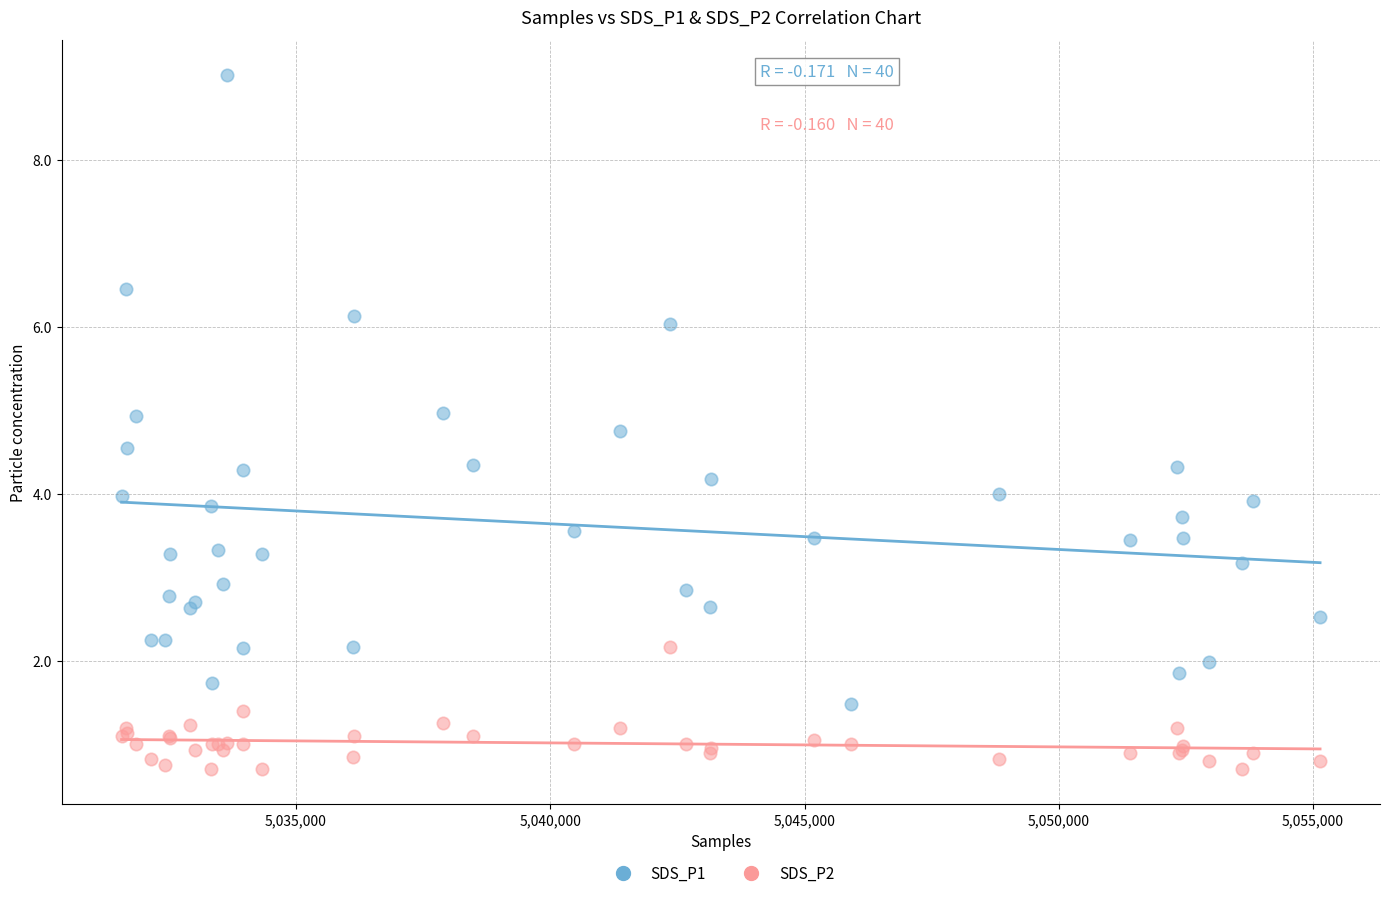

Which series has the widest spread of Y values?

SDS_P1